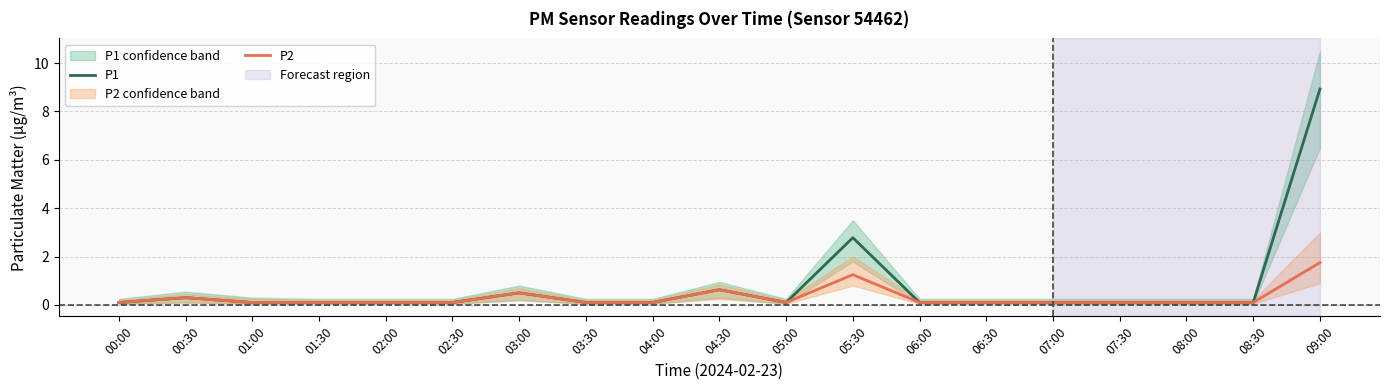

What is the average value of the P2 series?

0.3